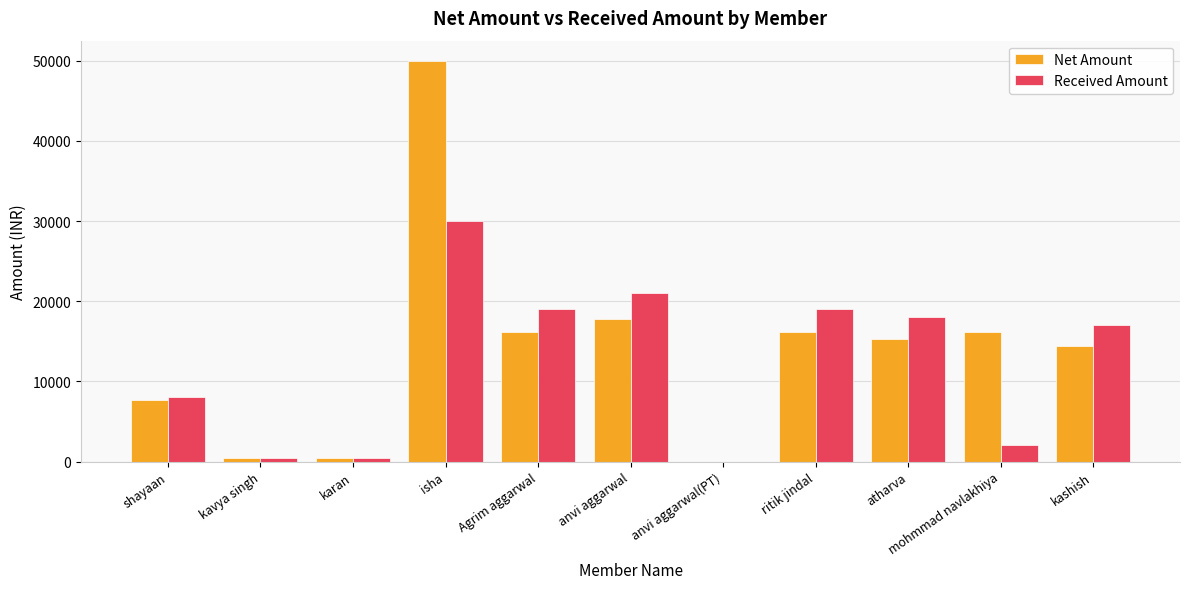

Which series has the largest range (max minus min)?

Net Amount